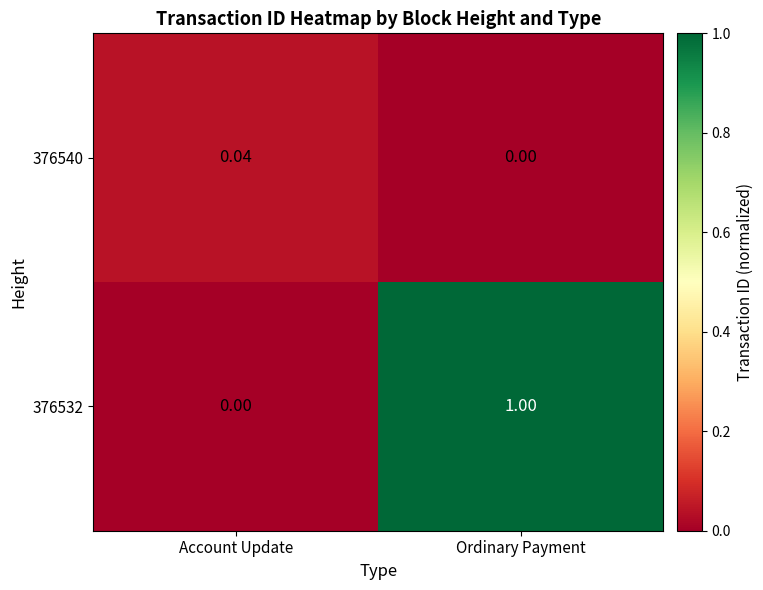

List the labels in order of 376532 value, largest first.

Ordinary Payment, Account Update